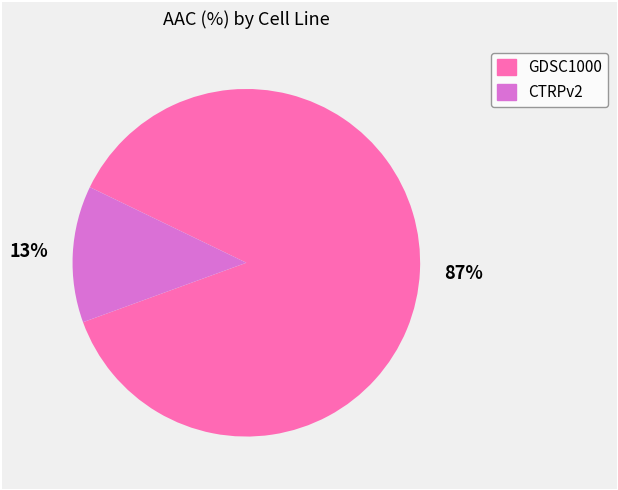

To the nearest percent, what percentage of the pie is GDSC1000?

87%